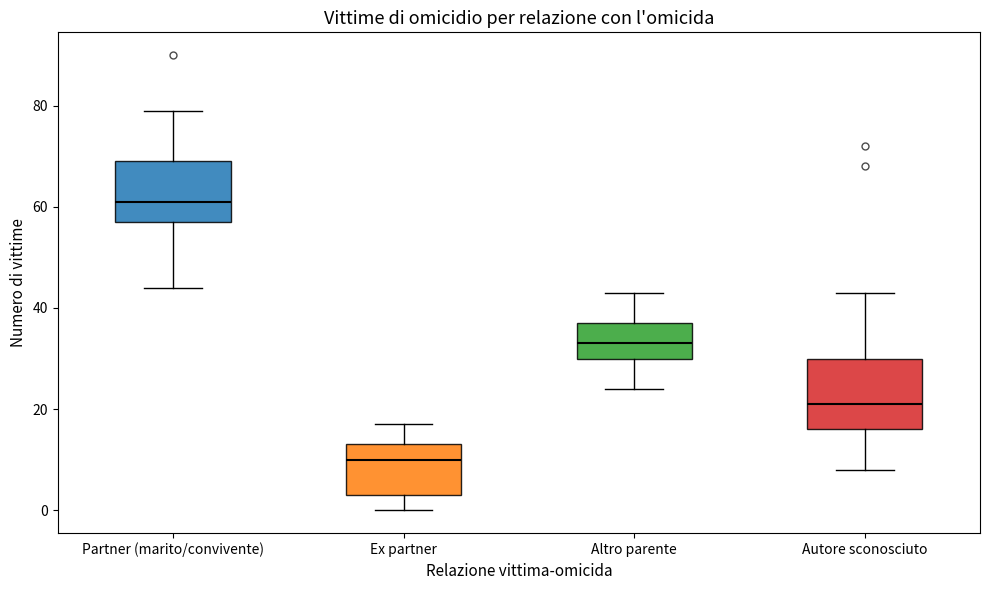

Which box is the tallest, from its lower edge to its upper edge?

Autore sconosciuto